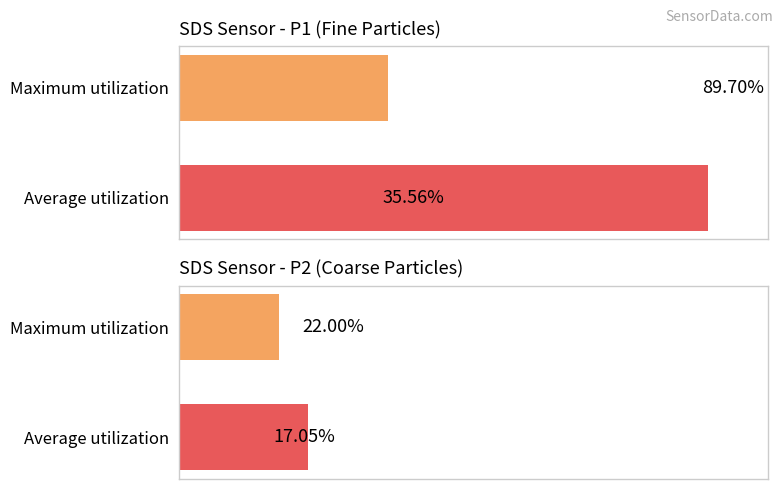

The chart shows a value of 38.4 at Average utilization. True or false?

False